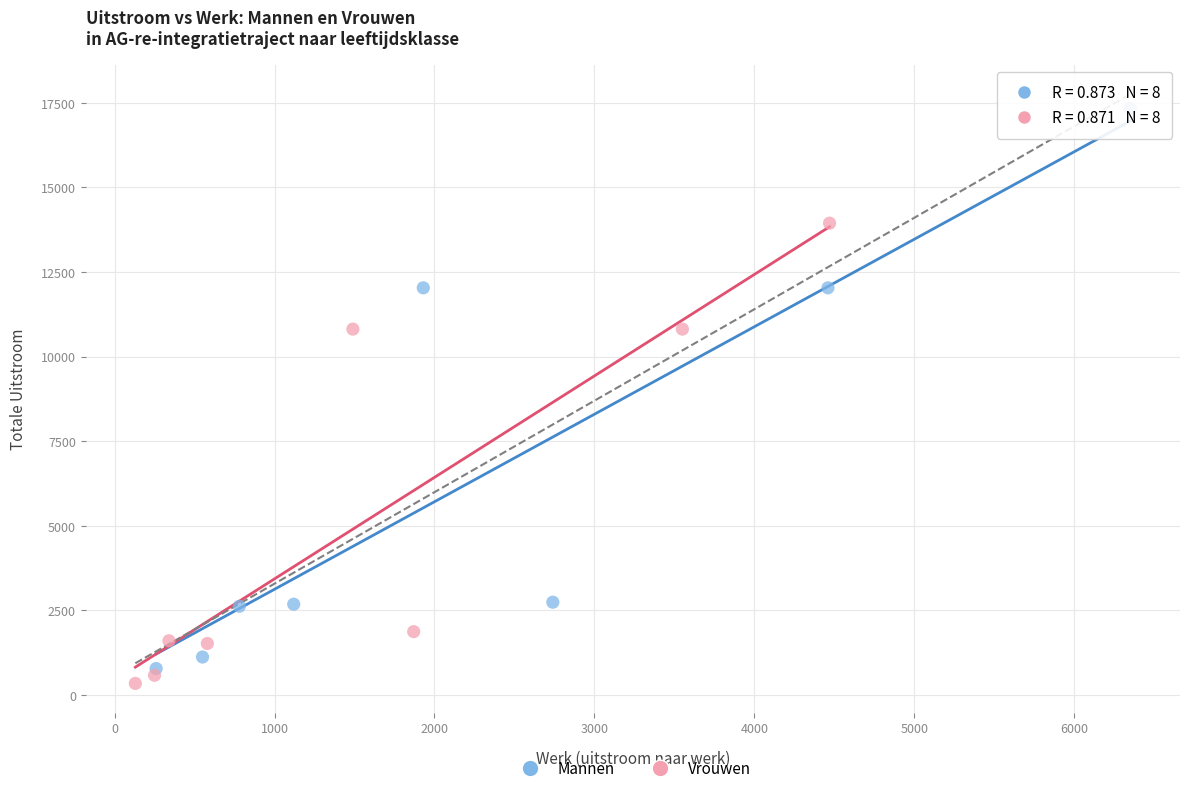

What are all the series names shown in the legend?

Mannen, Vrouwen